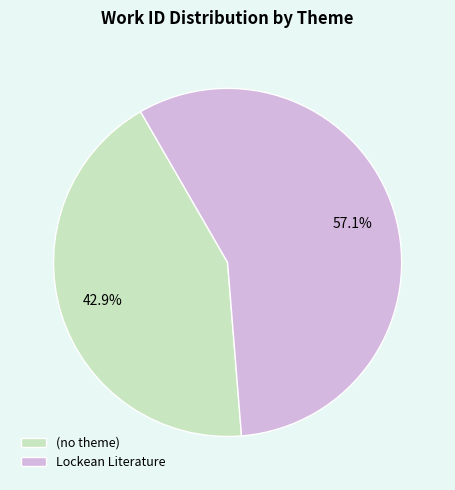

Does Lockean Literature represent more than half of the total?

Yes